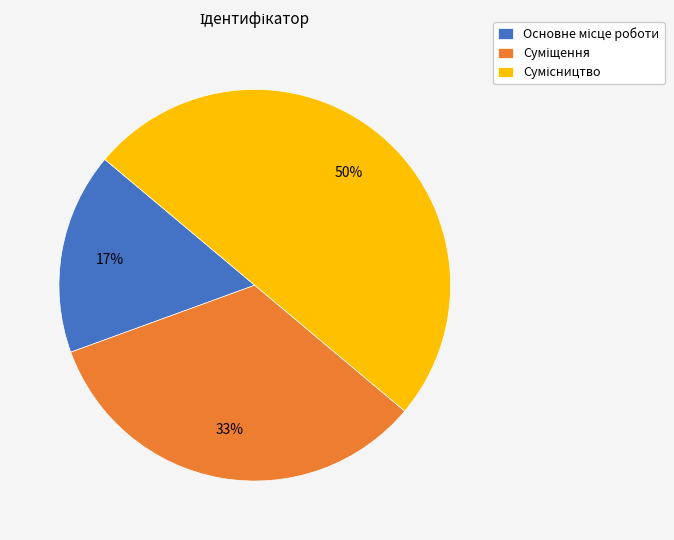

How many slices are in this pie chart?

3